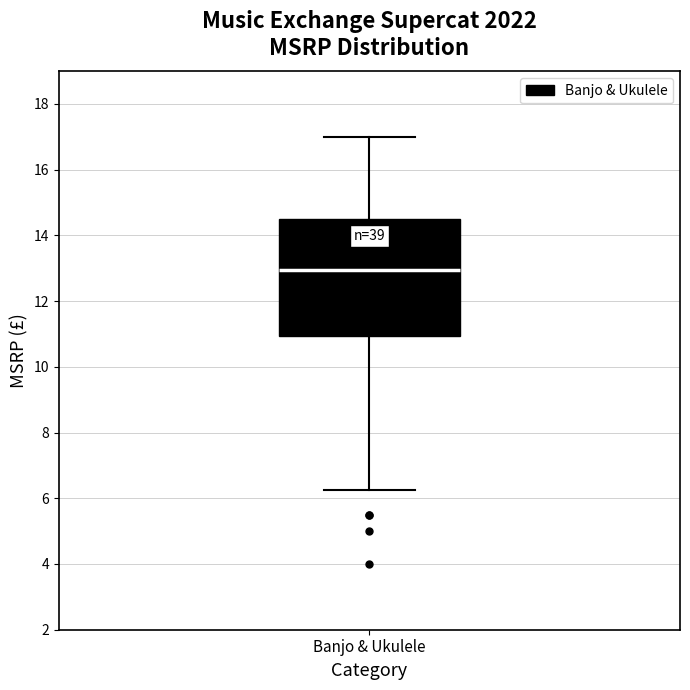

Read this box plot against the y-axis: the position of the median line, the range covered by the box, and the ends of both whiskers. The values are not printed on the chart, so give them approximately, as read against the axis.

median 13.0, box 11.0 to 14.6, whiskers 6.2 to 17.0